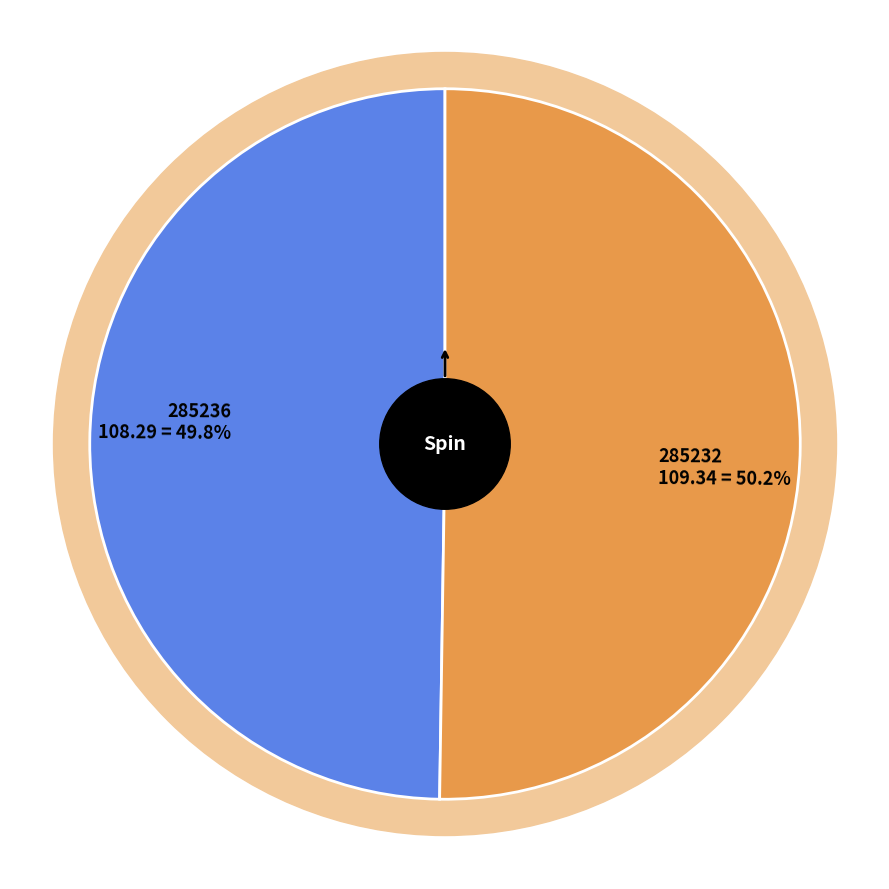

How many slices are in this pie chart?

2